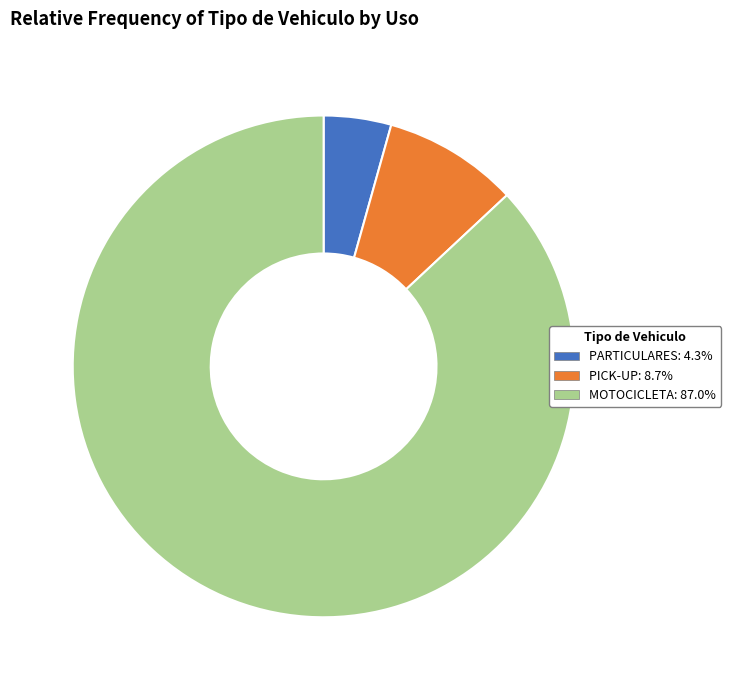

True or false: PICK-UP accounts for 9% of the total.

True